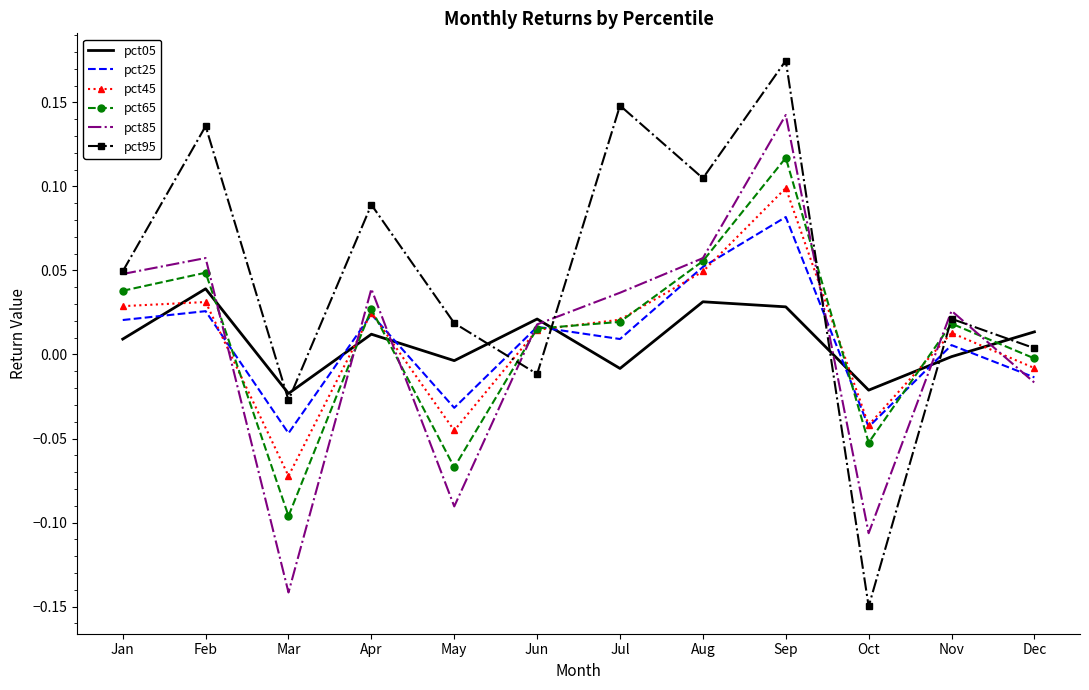

The value of pct45 at Aug is 0.0. True or false?

True